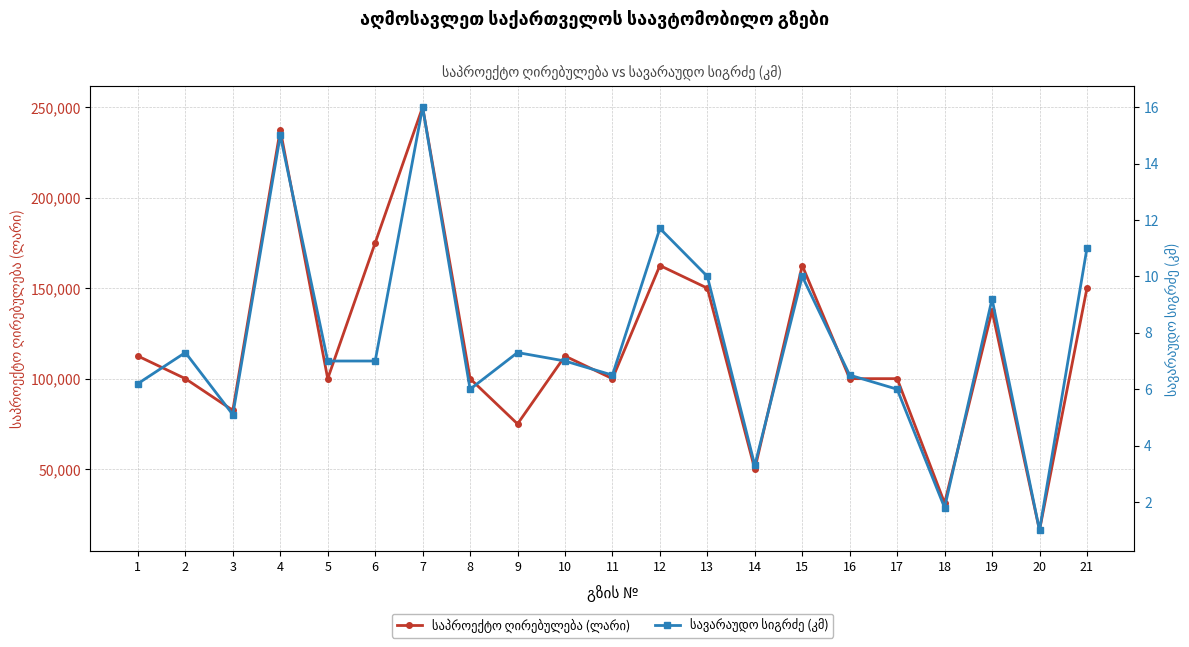

What is the value of the საპროექტო ღირებულება (ლარი) point at the 14th from the left?

50000.0